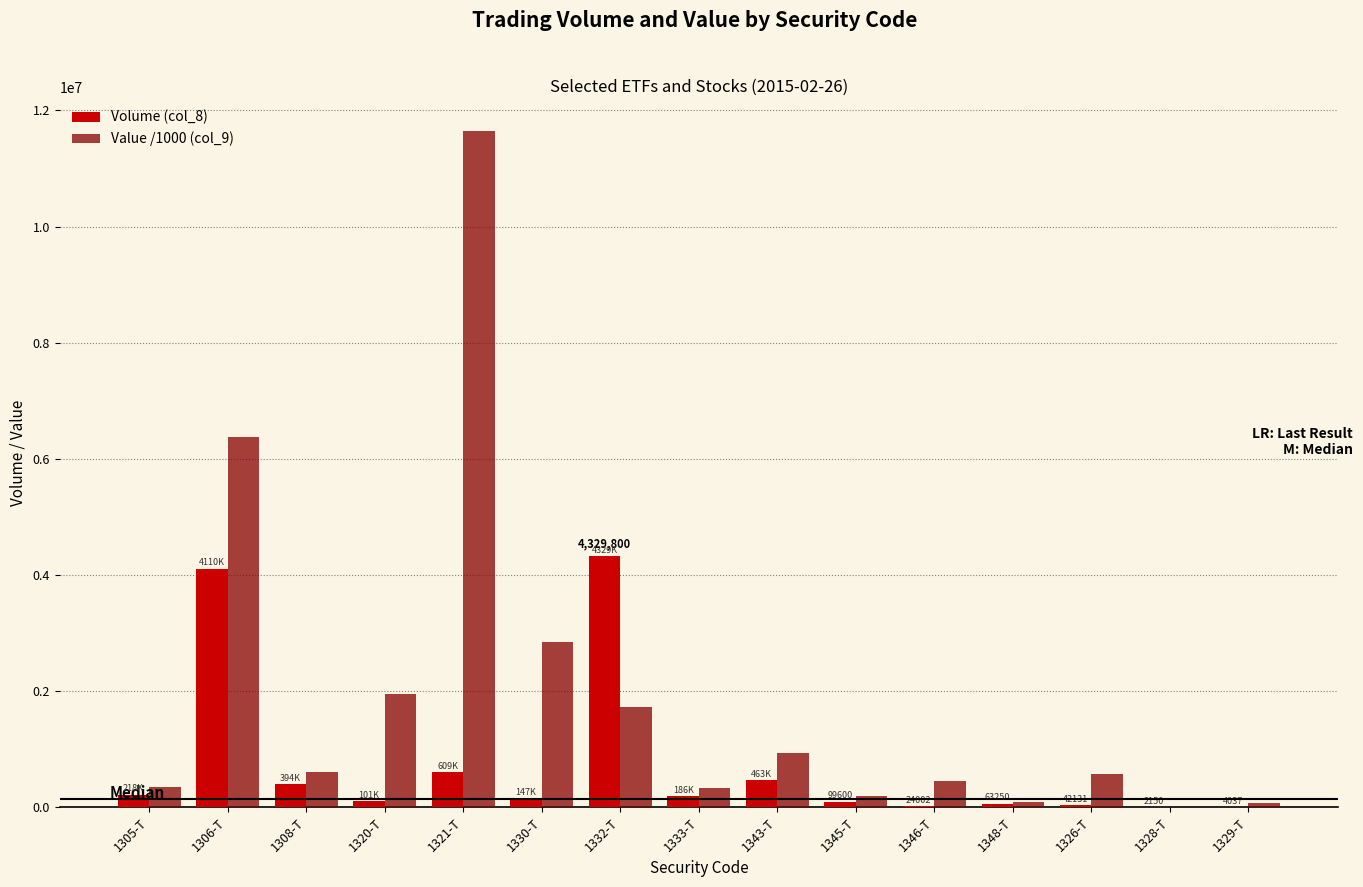

What is the total value across all series at 1330-T?

2988142.1